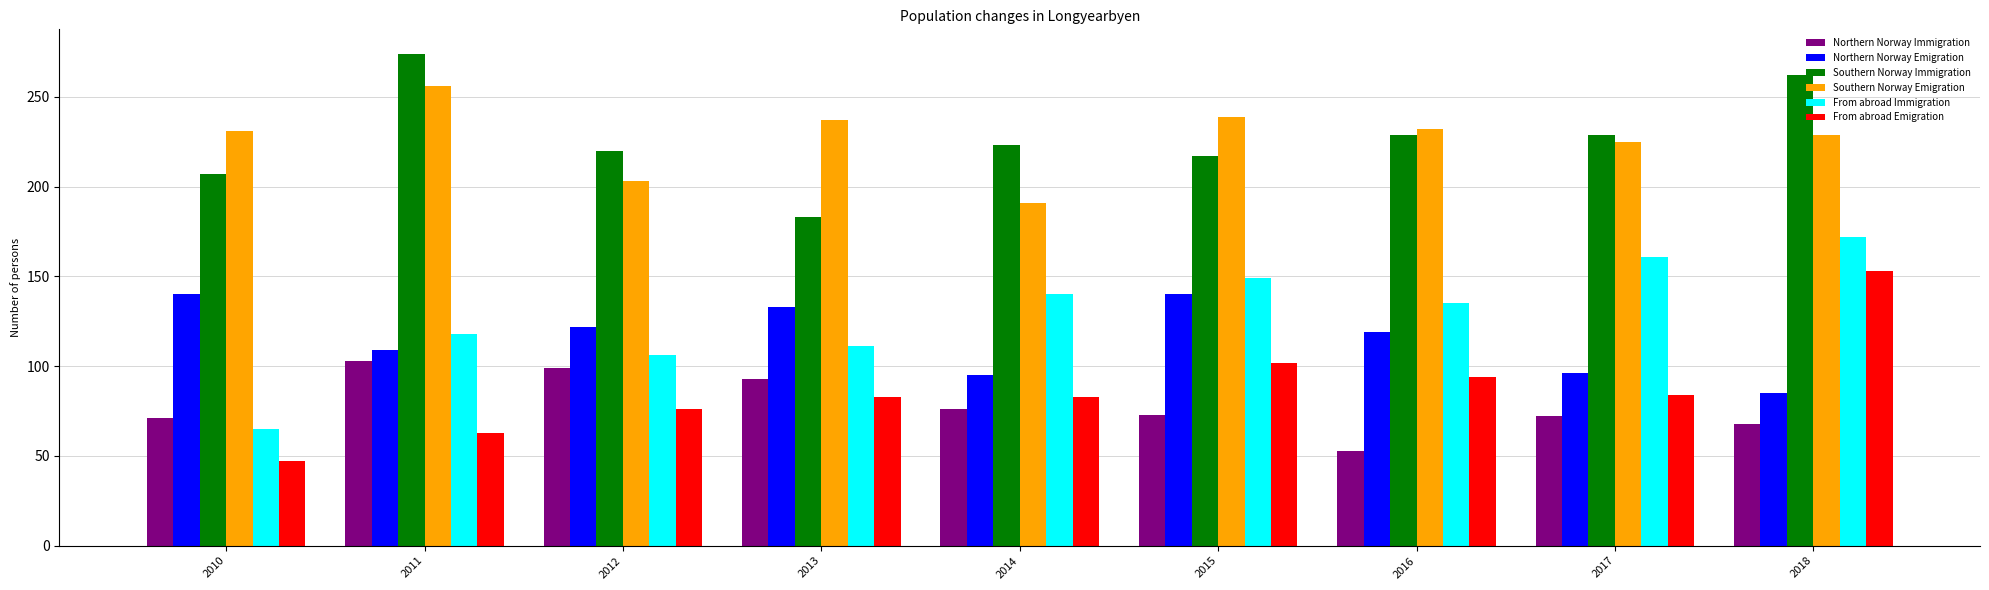

What value does the Northern Norway Emigration series have at 2016, to the nearest 10?

120